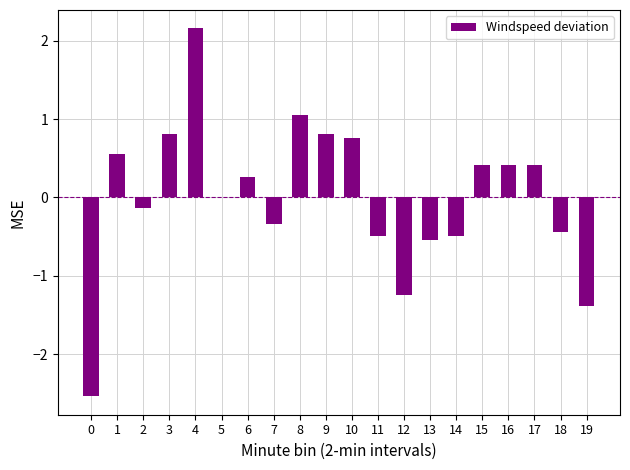

What is the change in value from 9 to 16?

-0.4